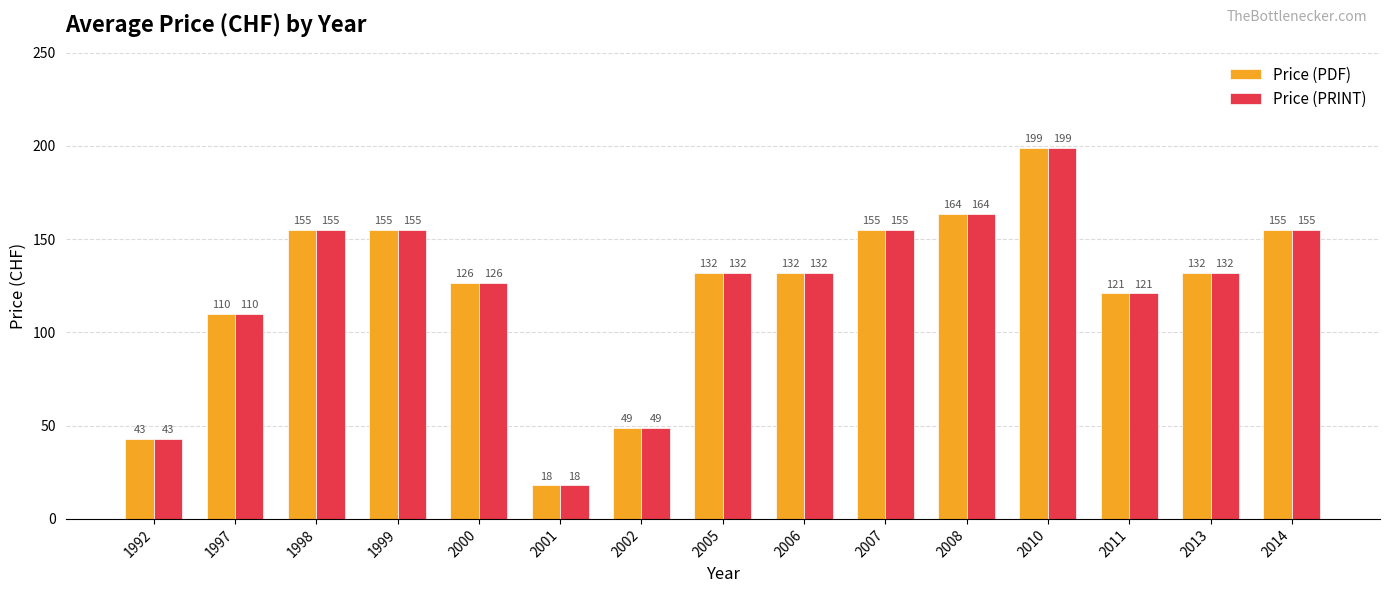

How many values in the Price (PDF) series are below 132?

6